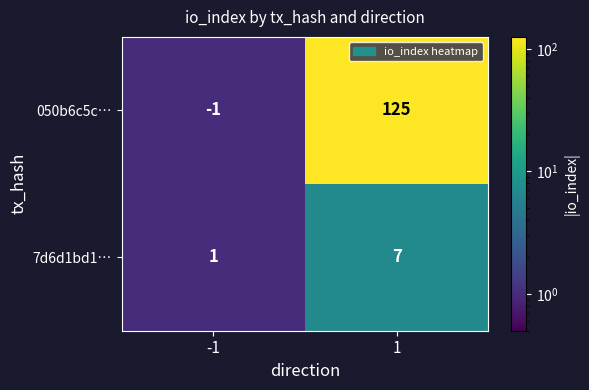

Between -1 and 1, which series saw the biggest shift?

050b6c5c…